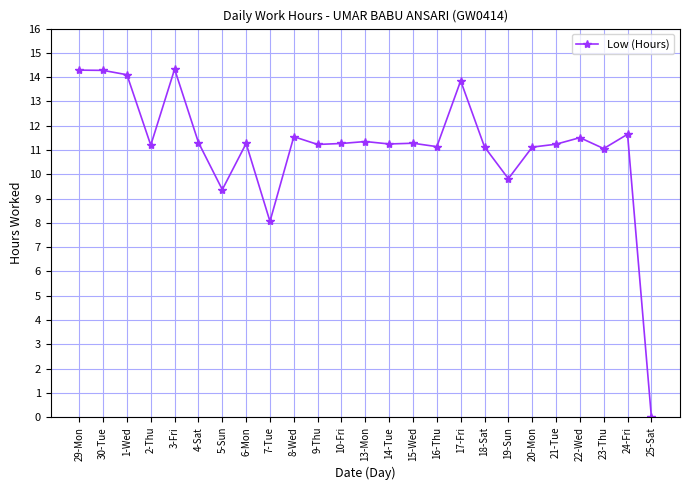

What is the change in value from 8-Wed to 13-Mon?

-0.2